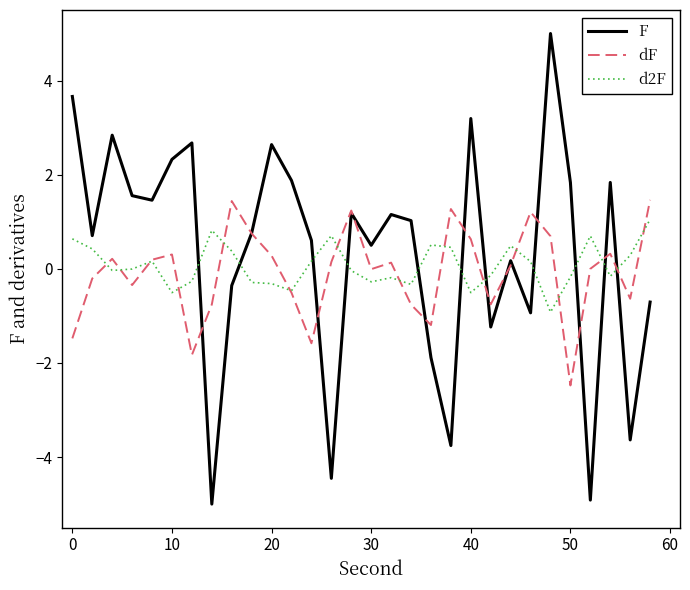

What is the smallest value displayed?

-5.0